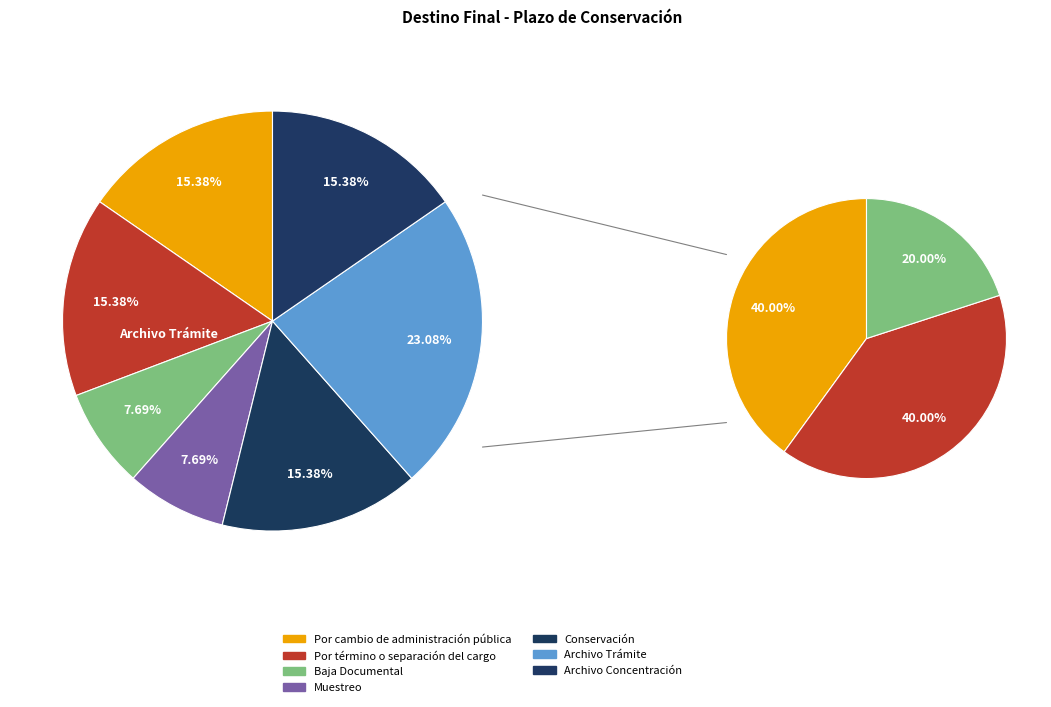

What is the smallest slice in the pie chart?

Baja Documental